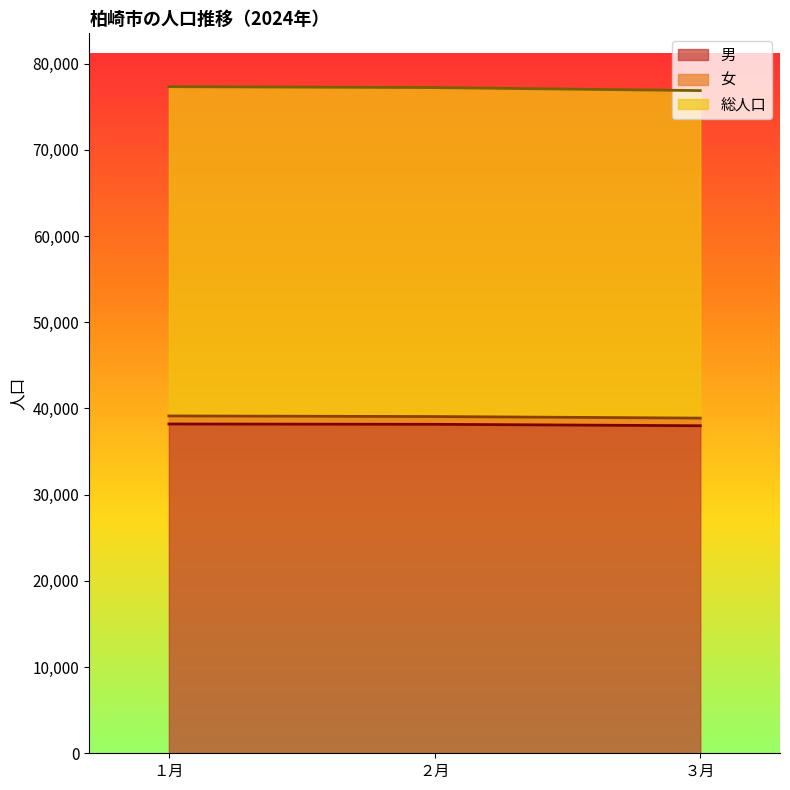

Which series has the largest range (max minus min)?

総人口